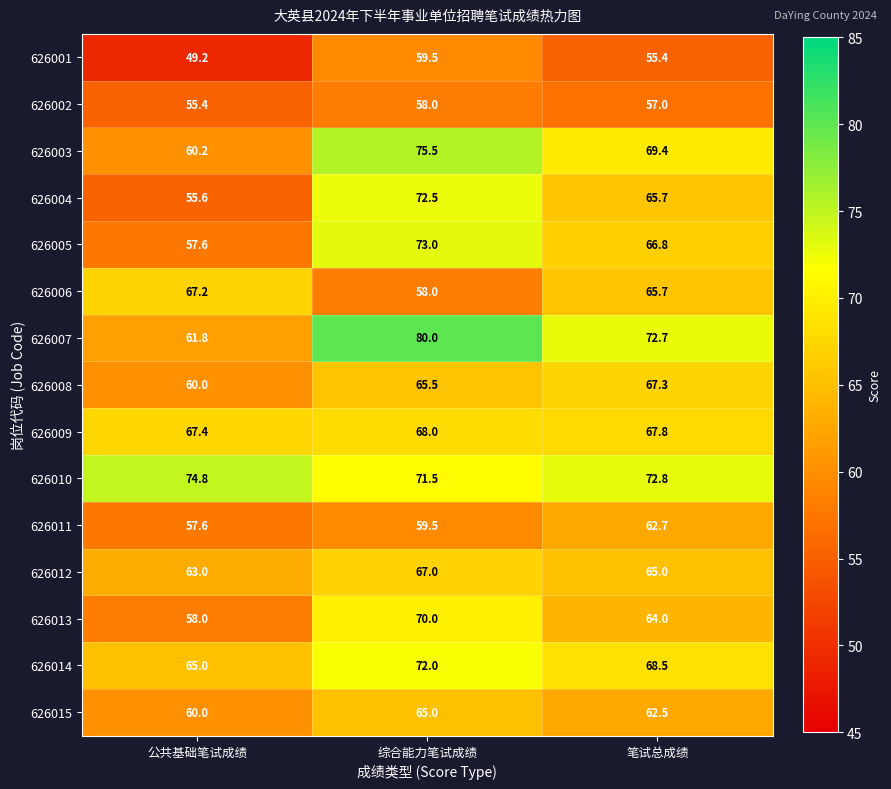

List the series in order of their peak value, lowest first.

626002, 626001, 626011, 626015, 626012, 626006, 626008, 626009, 626013, 626014, 626004, 626005, 626010, 626003, 626007